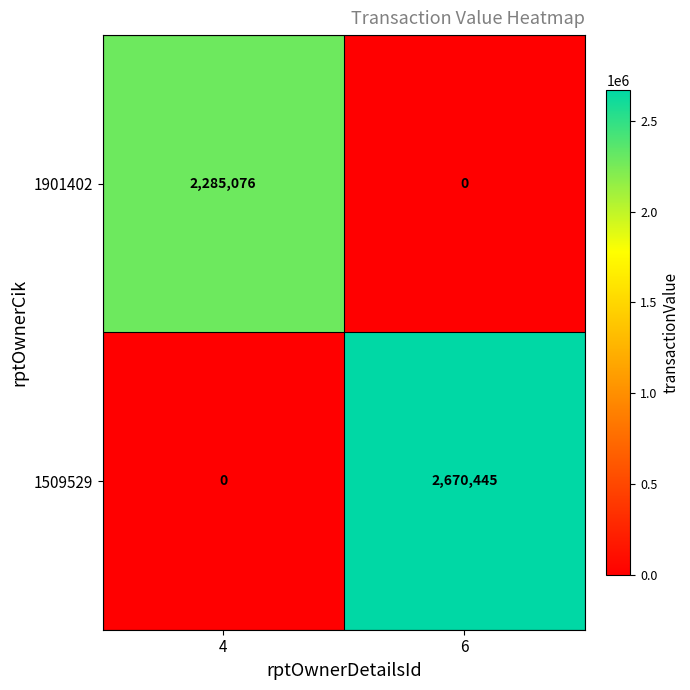

Which series has the largest range (max minus min)?

1509529